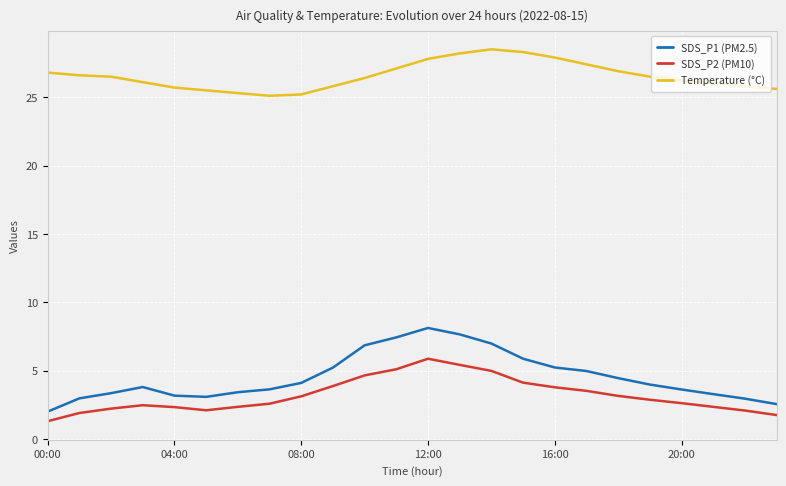

Rank the series by their maximum value, from highest to lowest.

Temperature (°C), SDS_P1 (PM2.5), SDS_P2 (PM10)